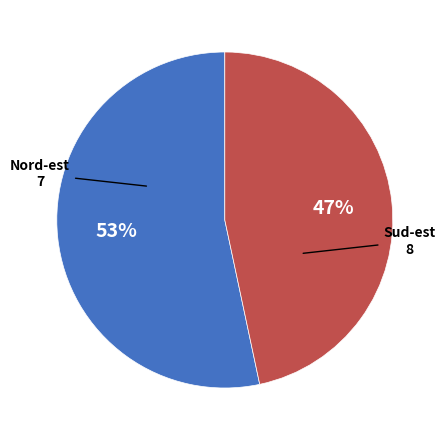

To the nearest percent, what is the average slice percentage?

50%